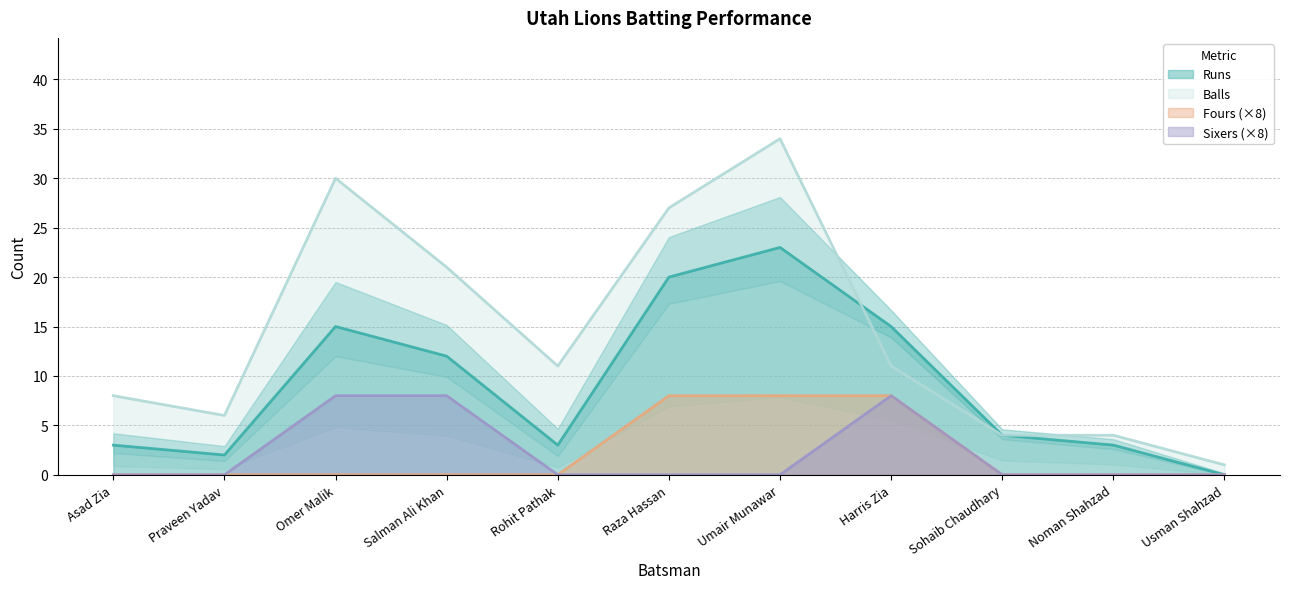

What is the total value across all series at Rohit Pathak?

14